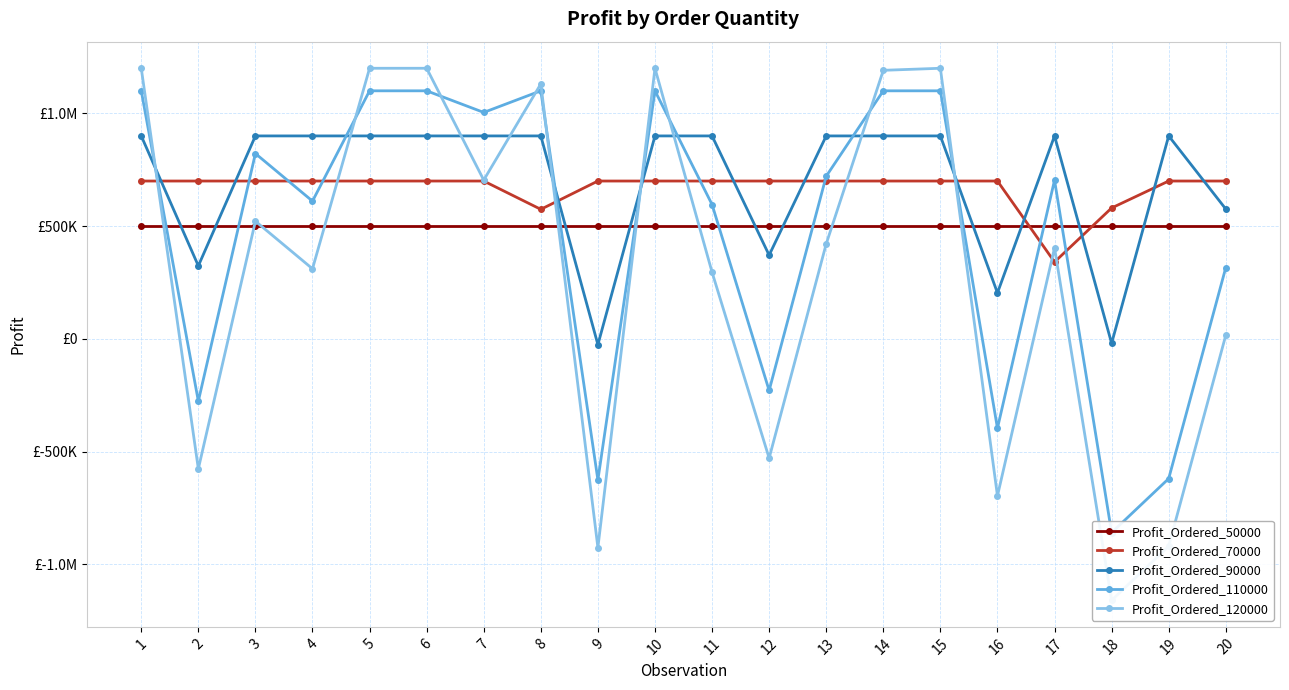

What is the difference between the Profit_Ordered_120000 values at 18 and 9?

233480